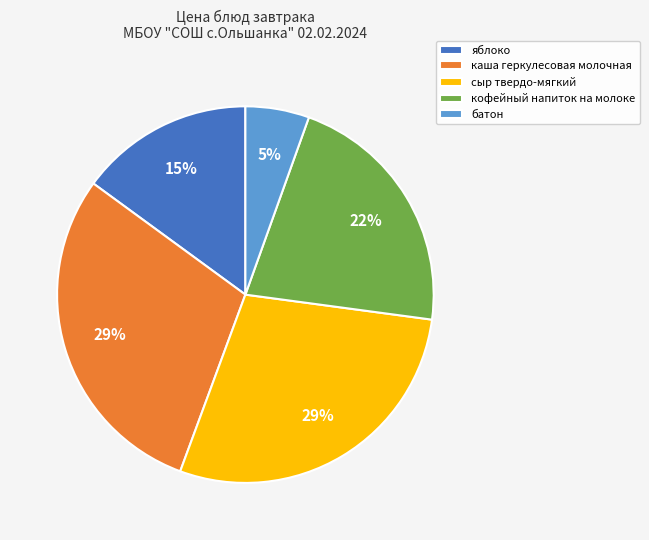

Which slice is the smallest?

батон